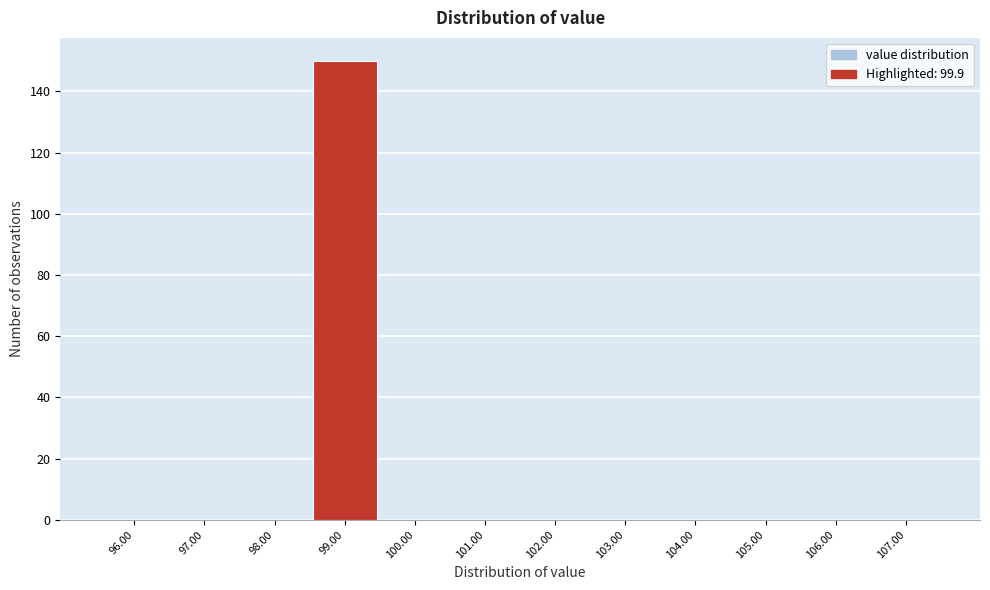

Reading right to left, transcribe all the data shown in this chart.

107.00=0	106.00=0	105.00=0	104.00=0	103.00=0	102.00=0	101.00=0	100.00=0	99.00=150	98.00=0	97.00=0	96.00=0